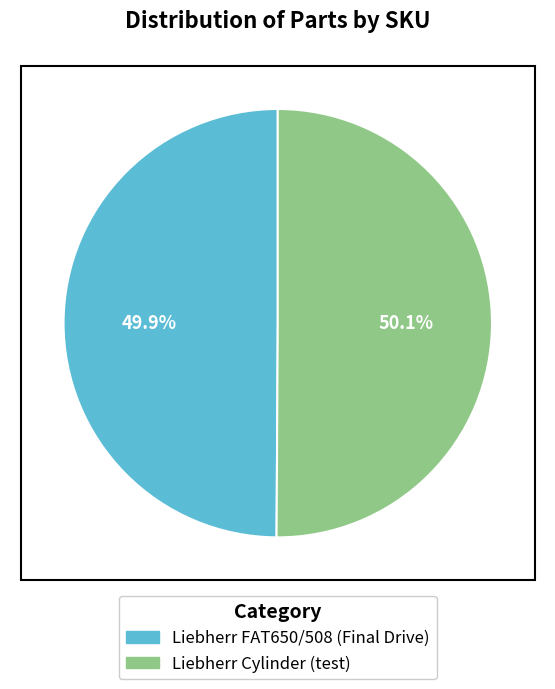

What portion of the pie excludes Liebherr FAT650/508?

50.1%